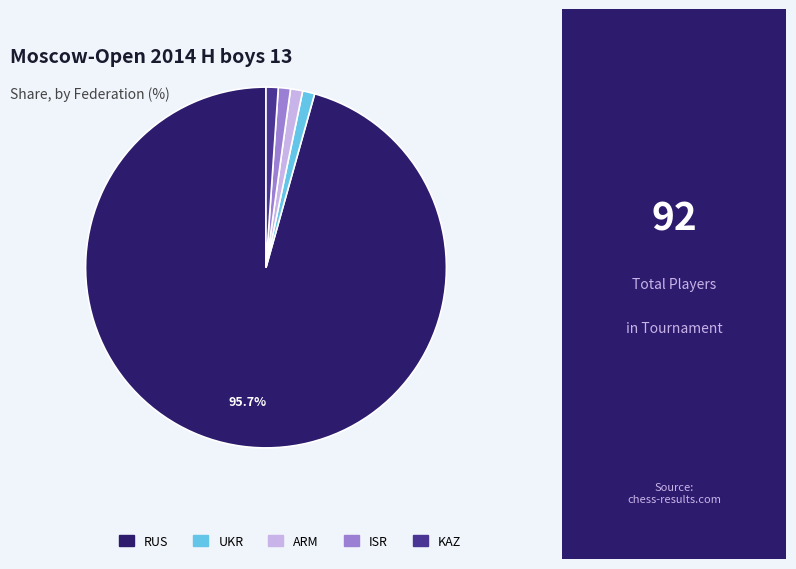

Does any single category account for the majority?

Yes